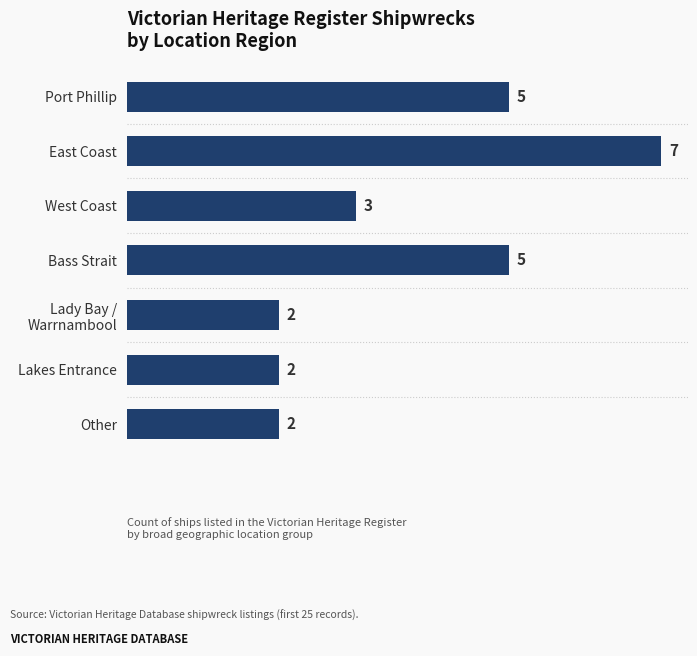

Approximately how many times larger is the value at Lakes Entrance compared to Other?

1.0